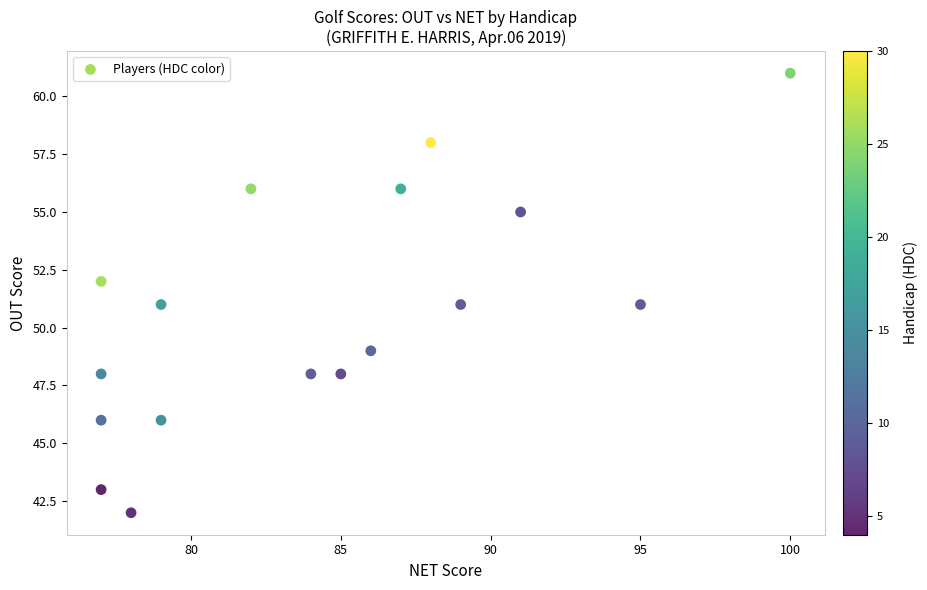

What is the range of X values (max minus min)?

23